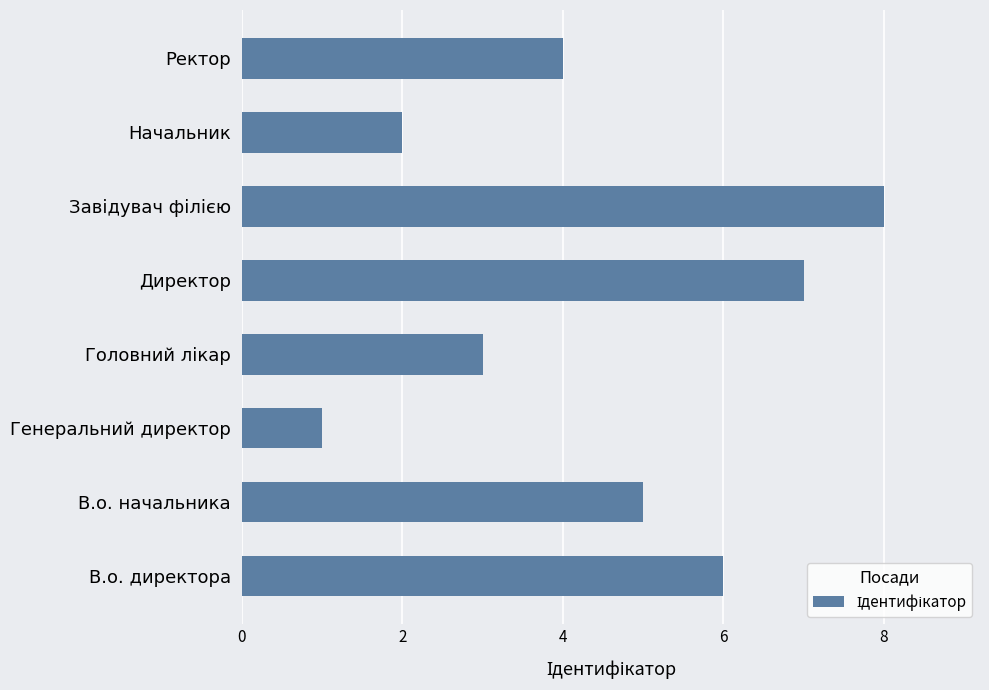

How many categories are shown in the chart?

8